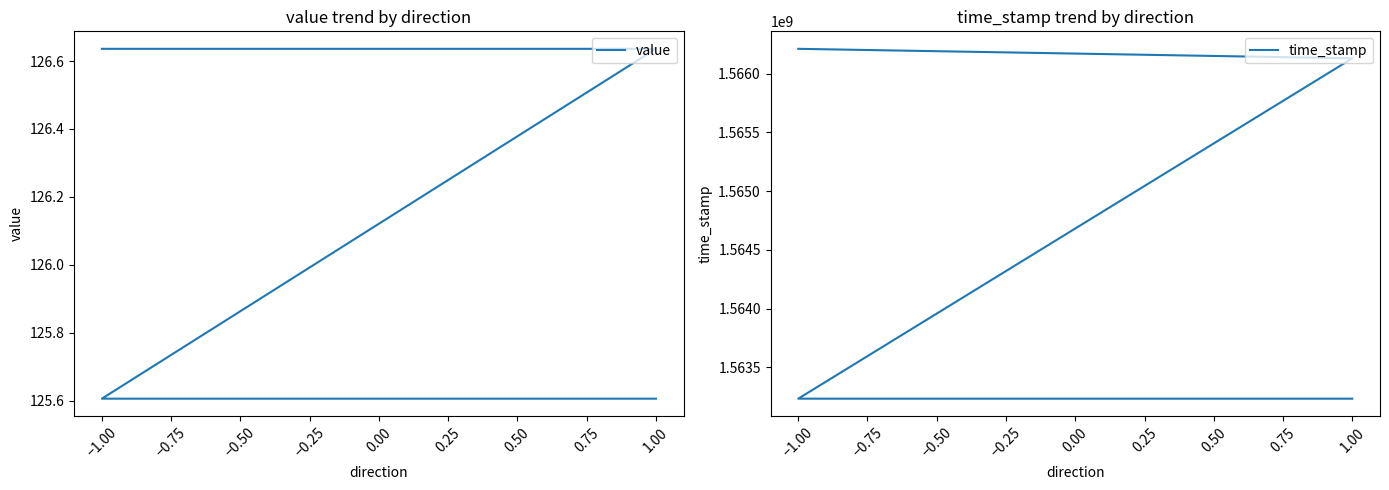

Rank the series at −1.00 from lowest to highest value.

value, time_stamp